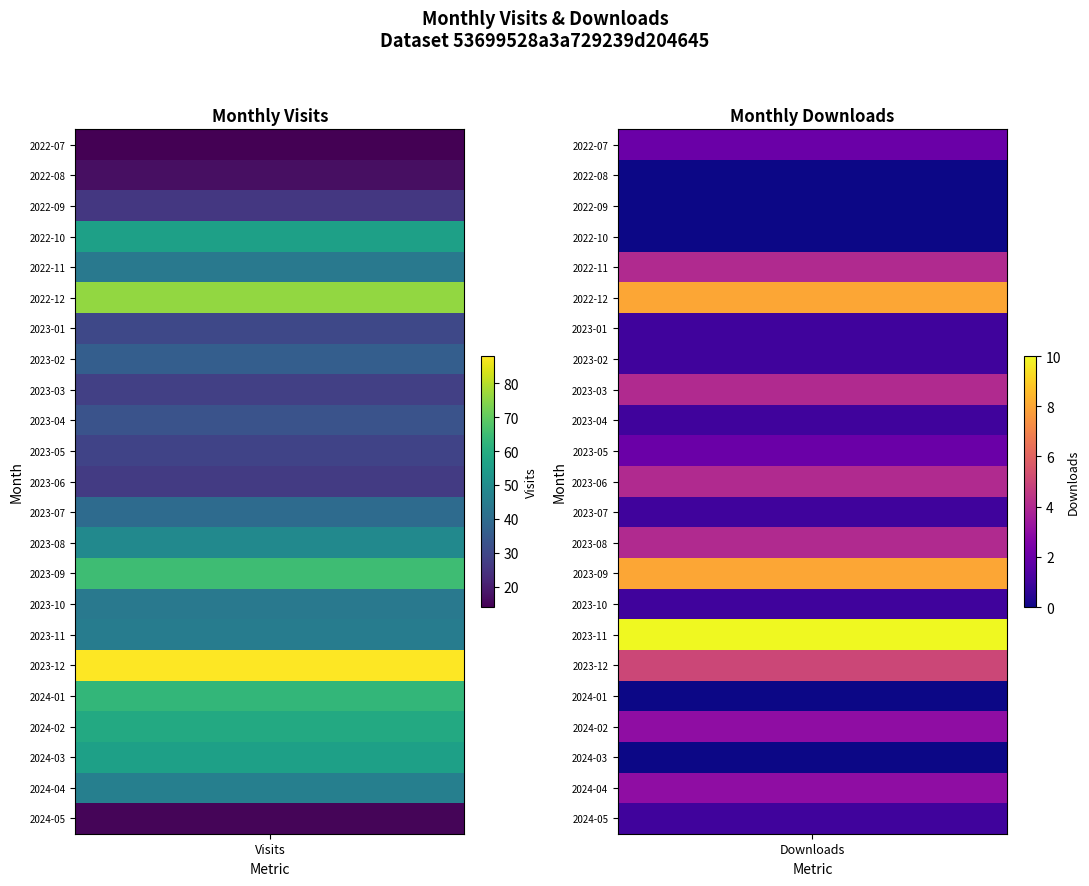

What is the total value across all series at 2023-02?

37